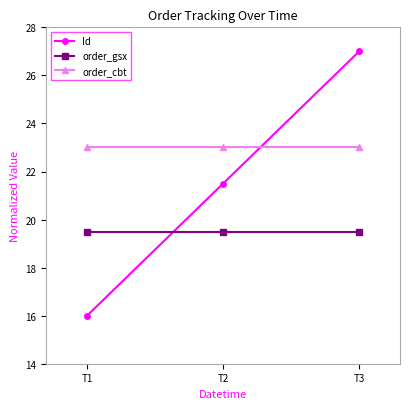

True or false: Id has a value of 47.7 at T3.

False